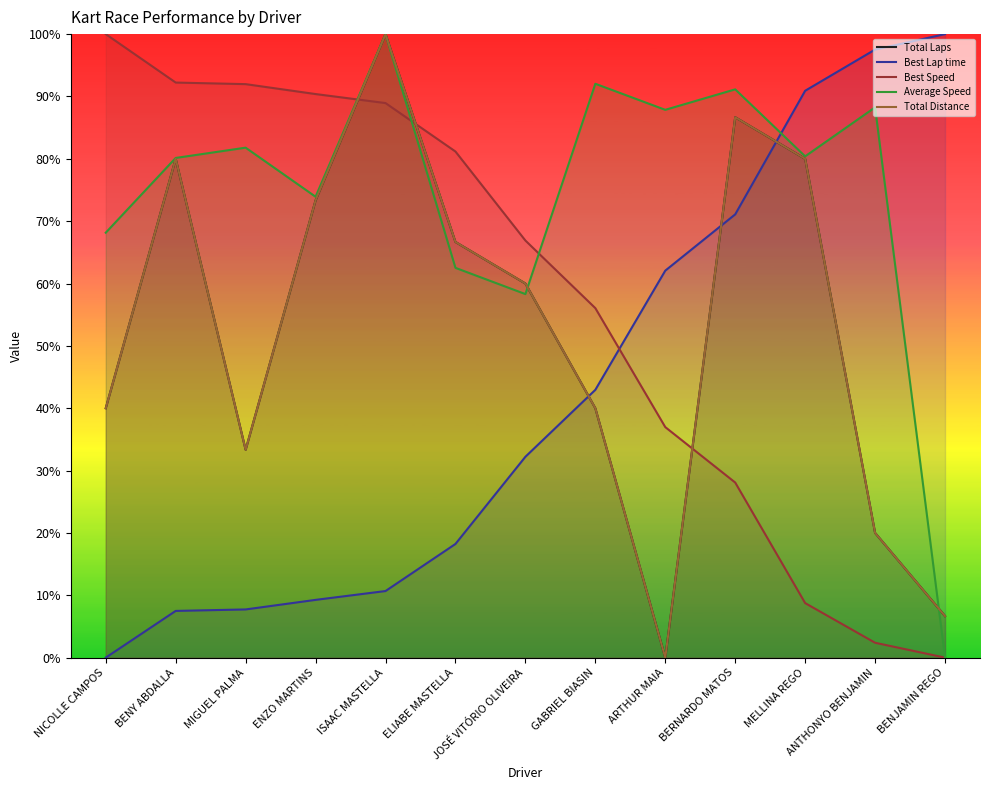

What is the greatest value displayed?

100.0